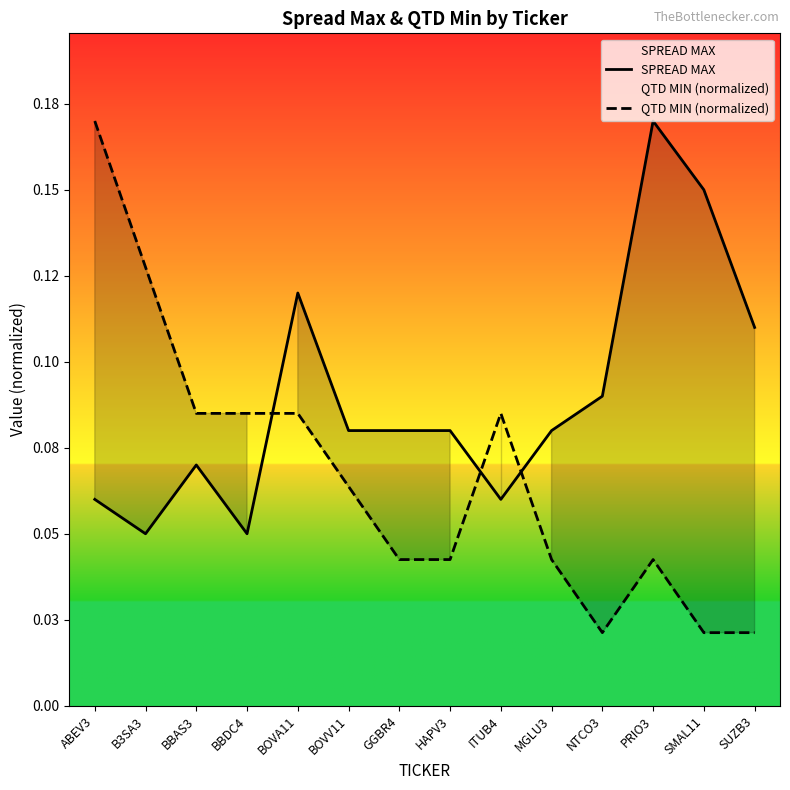

At which label is QTD MIN (normalized) closest to 0?

NTCO3